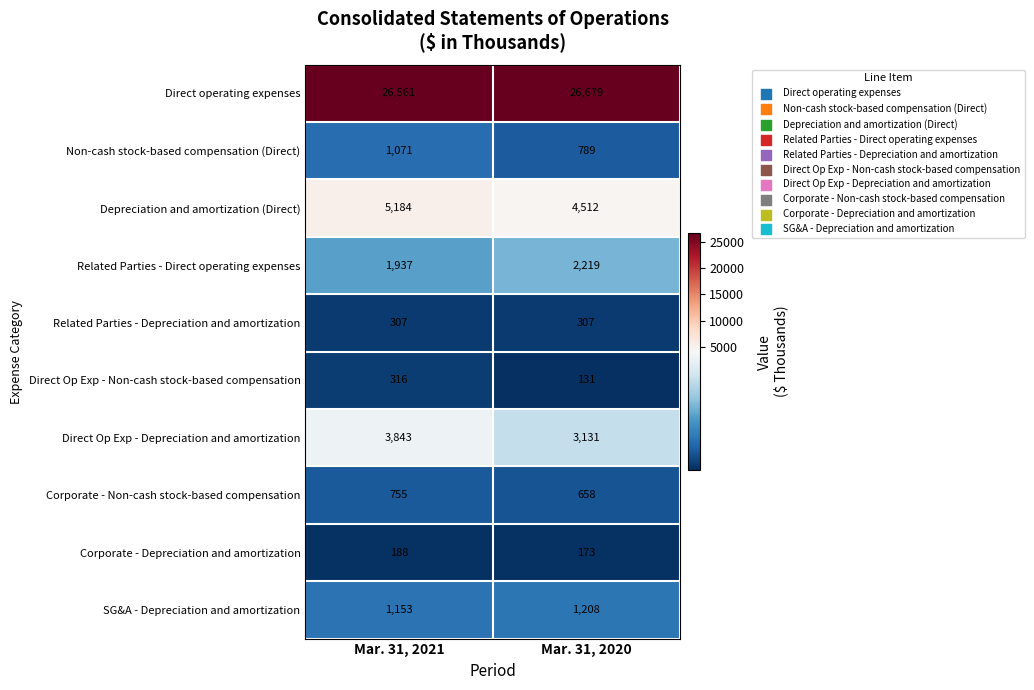

The value of Related Parties - Depreciation and amortization at Mar. 31, 2021 is 514. True or false?

False